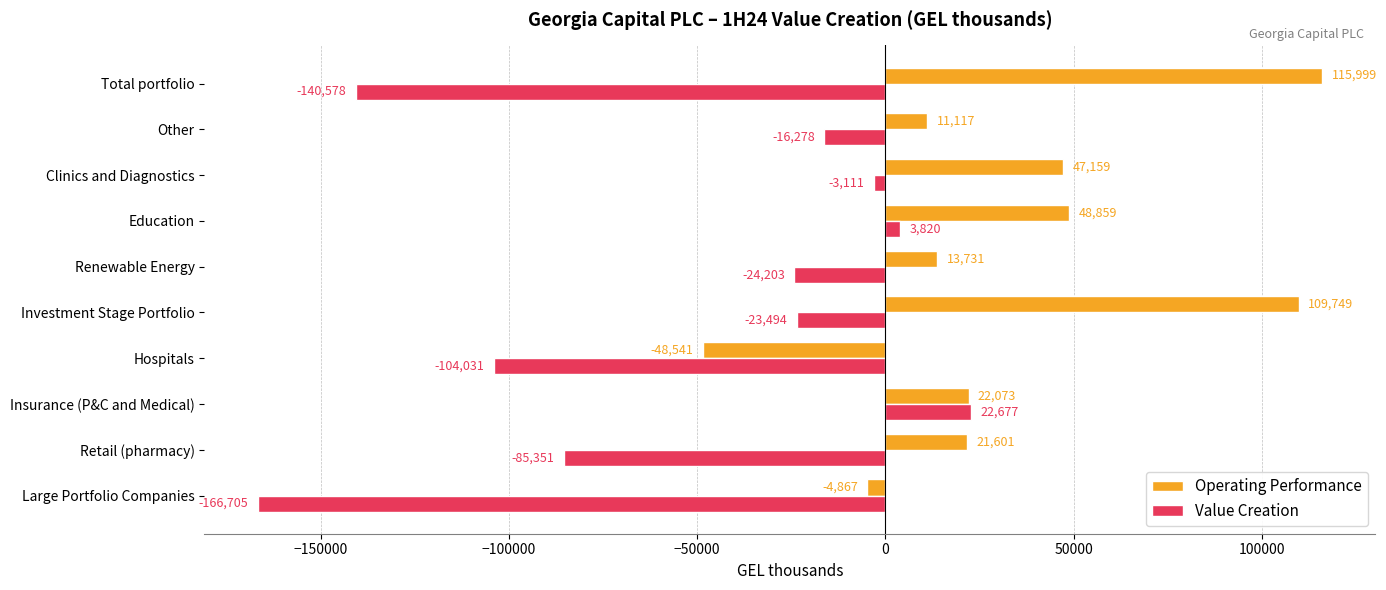

Is it true that Value Creation equals -166705 at Large Portfolio Companies?

True